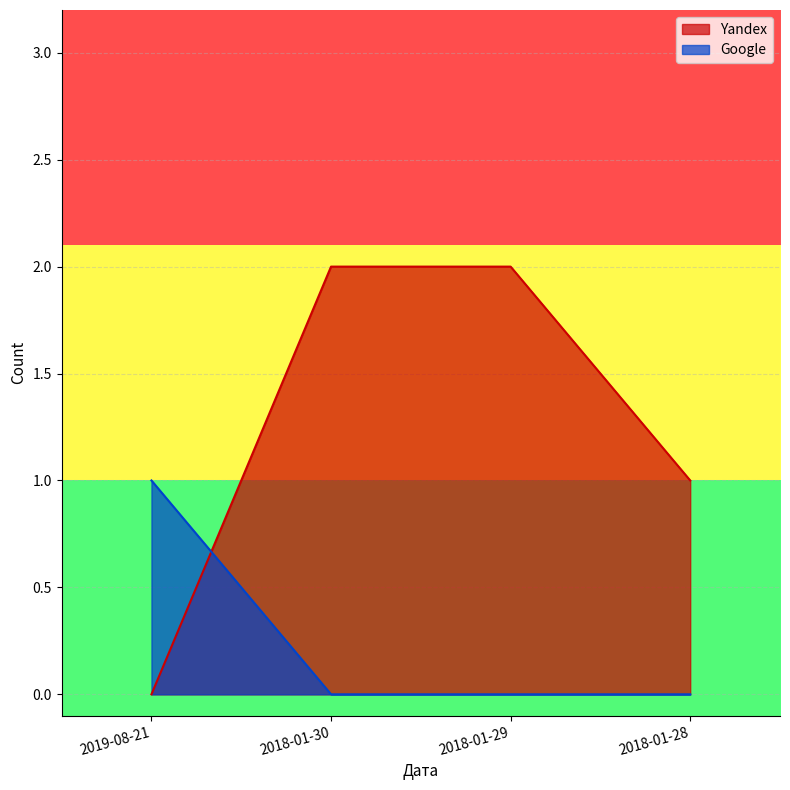

Reading left to right, extract all data points from this chart.

Yandex: 0	2	2	1
Google: 1	0	0	0